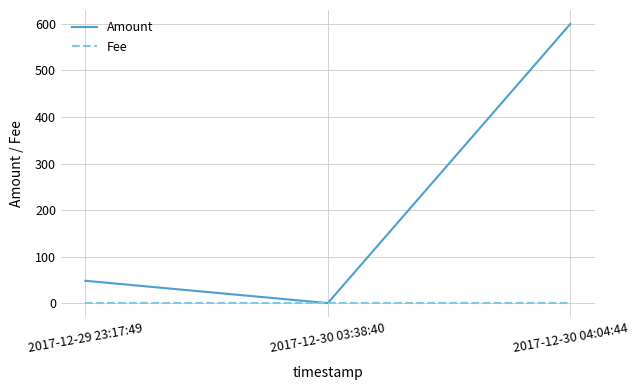

What is the maximum value for Fee?

1